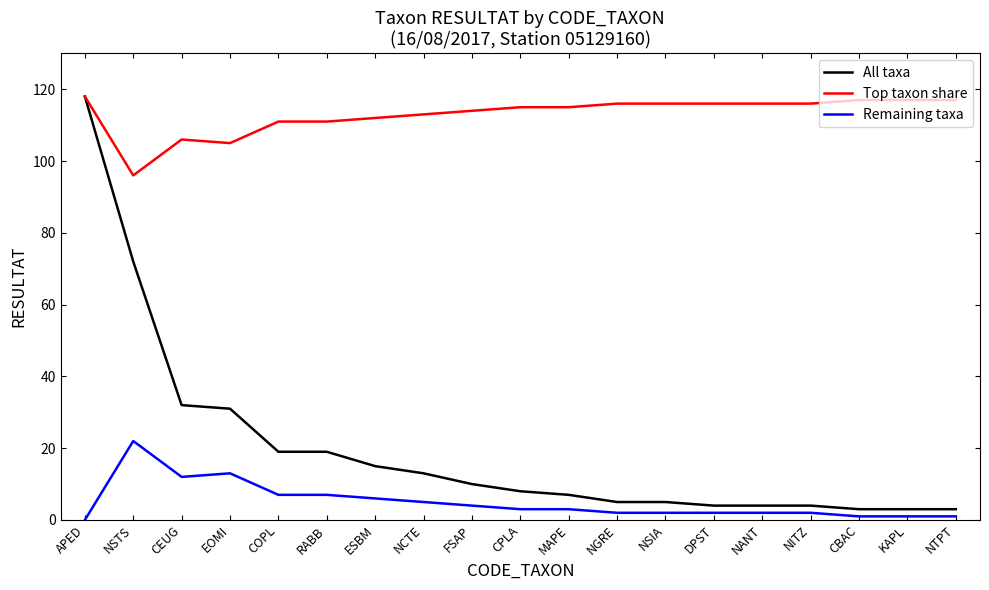

At which category is the sum across all series the highest?

APED